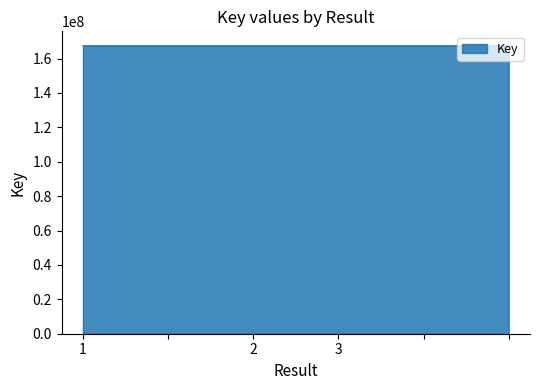

How many lines are shown in the chart?

1